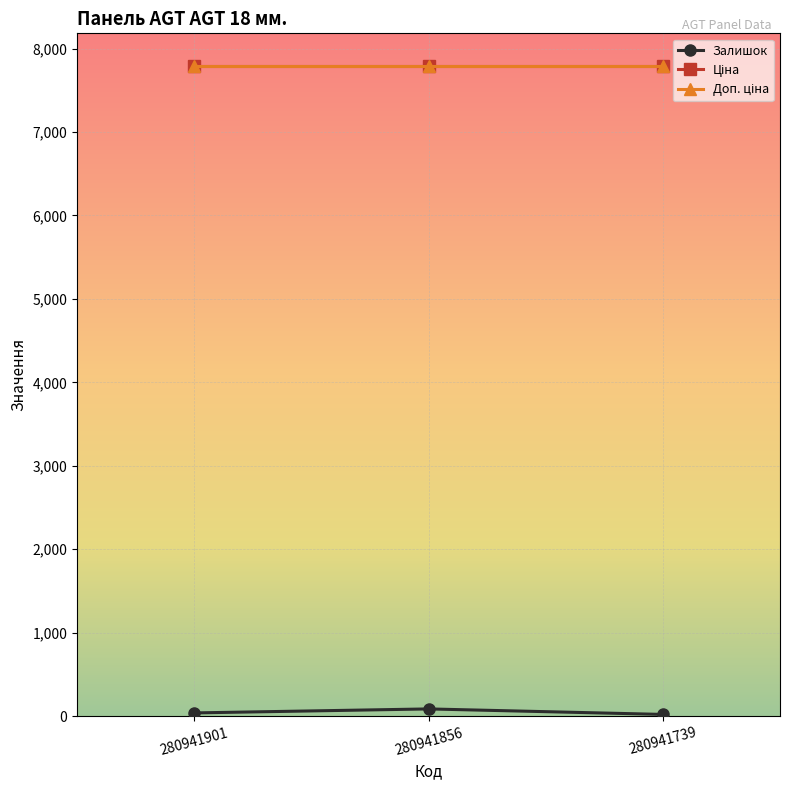

Reading left to right, list all the values displayed in this chart.

Залишок: 39.0	87.0	21.0
Ціна: 7792.9	7792.9	7792.9
Доп. ціна: 7792.9	7792.9	7792.9